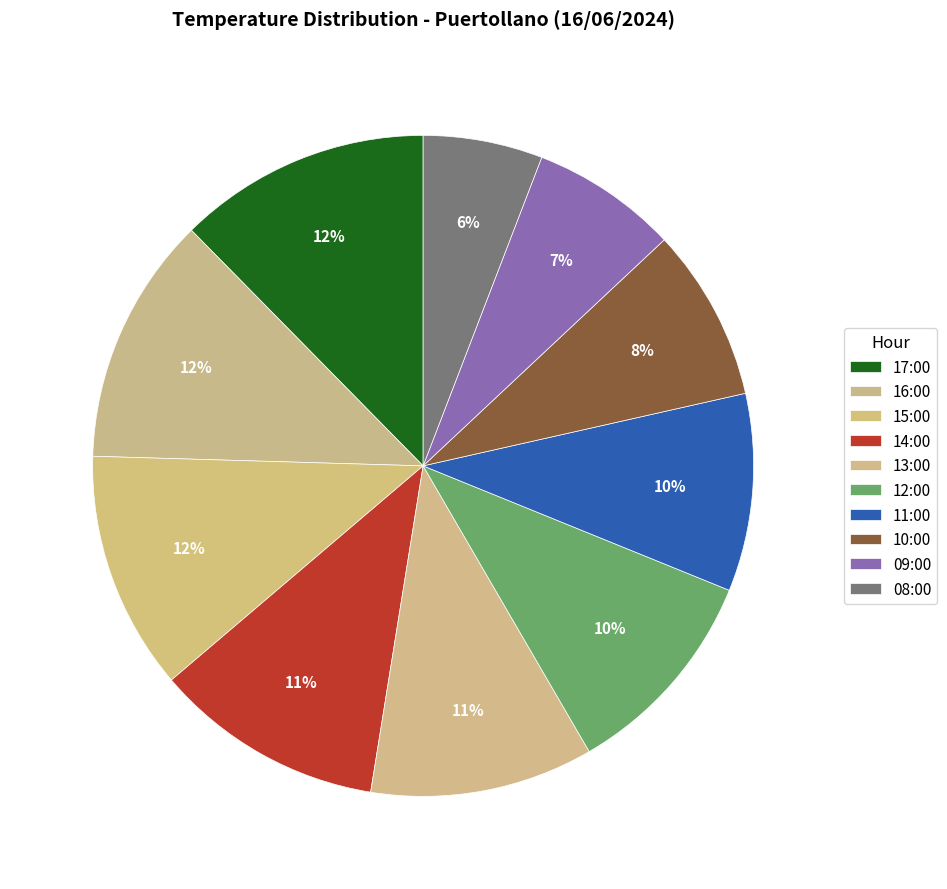

Combined, do 14:00 and 16:00 account for over 50%?

No